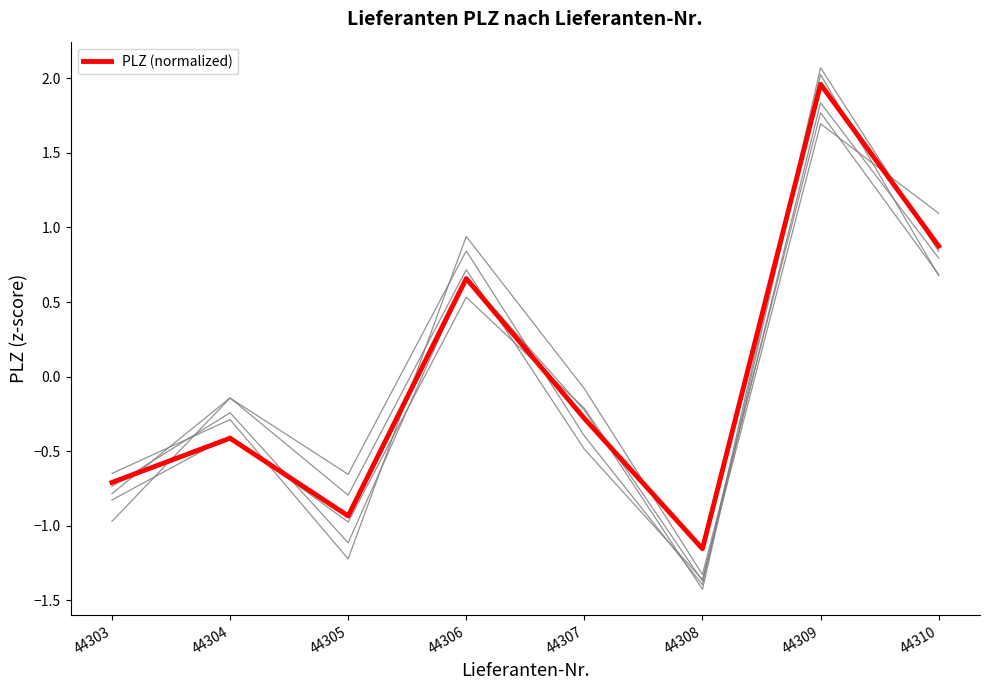

What is the value of the 6th point from the left?

-1.2